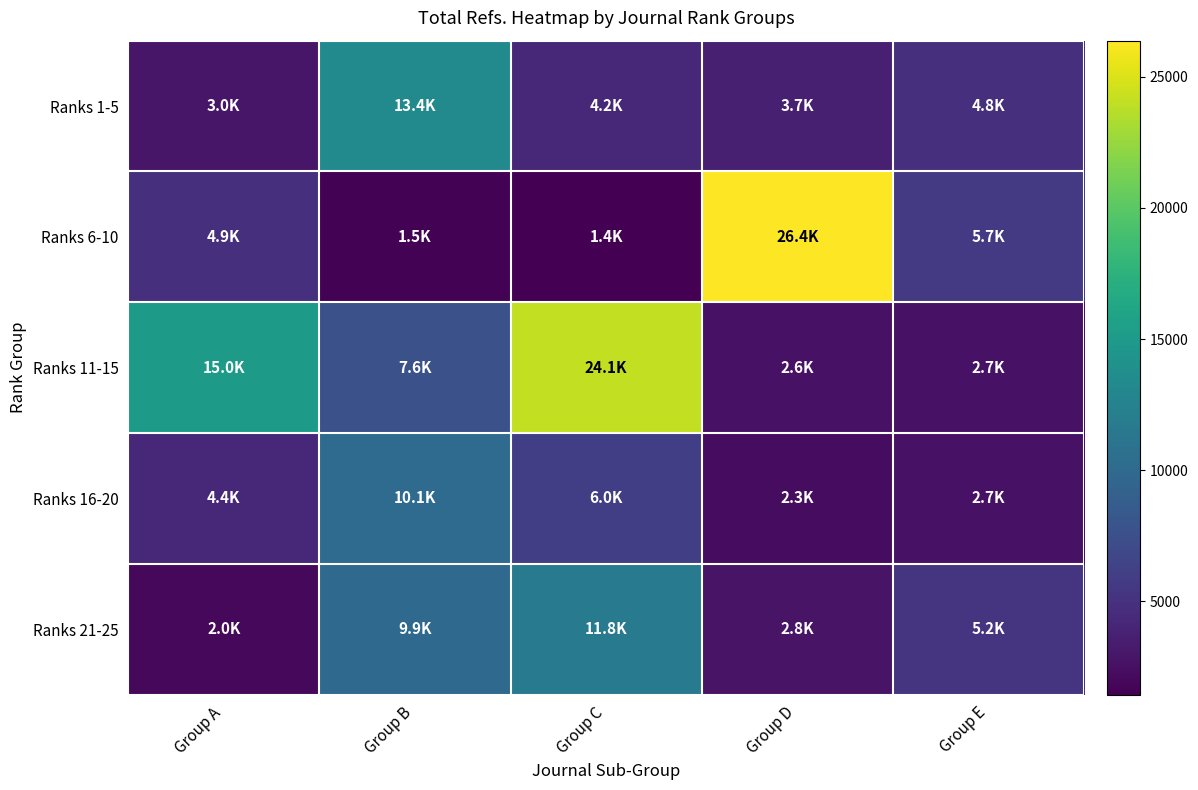

Rank the series by their maximum value, from lowest to highest.

Ranks 16-20, Ranks 21-25, Ranks 1-5, Ranks 11-15, Ranks 6-10